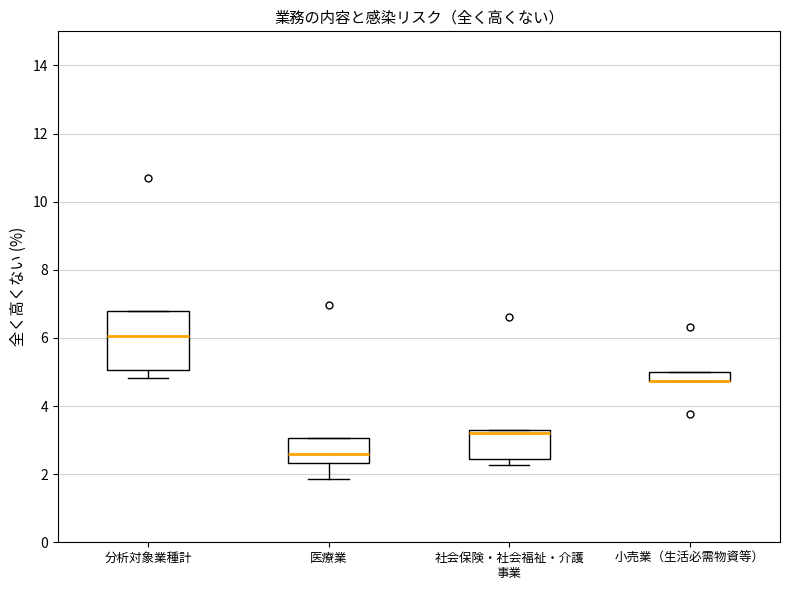

Where is the lower edge of the box for 医療業 on the y-axis? The values are not printed on the chart, so give them approximately, as read against the axis.

2.4